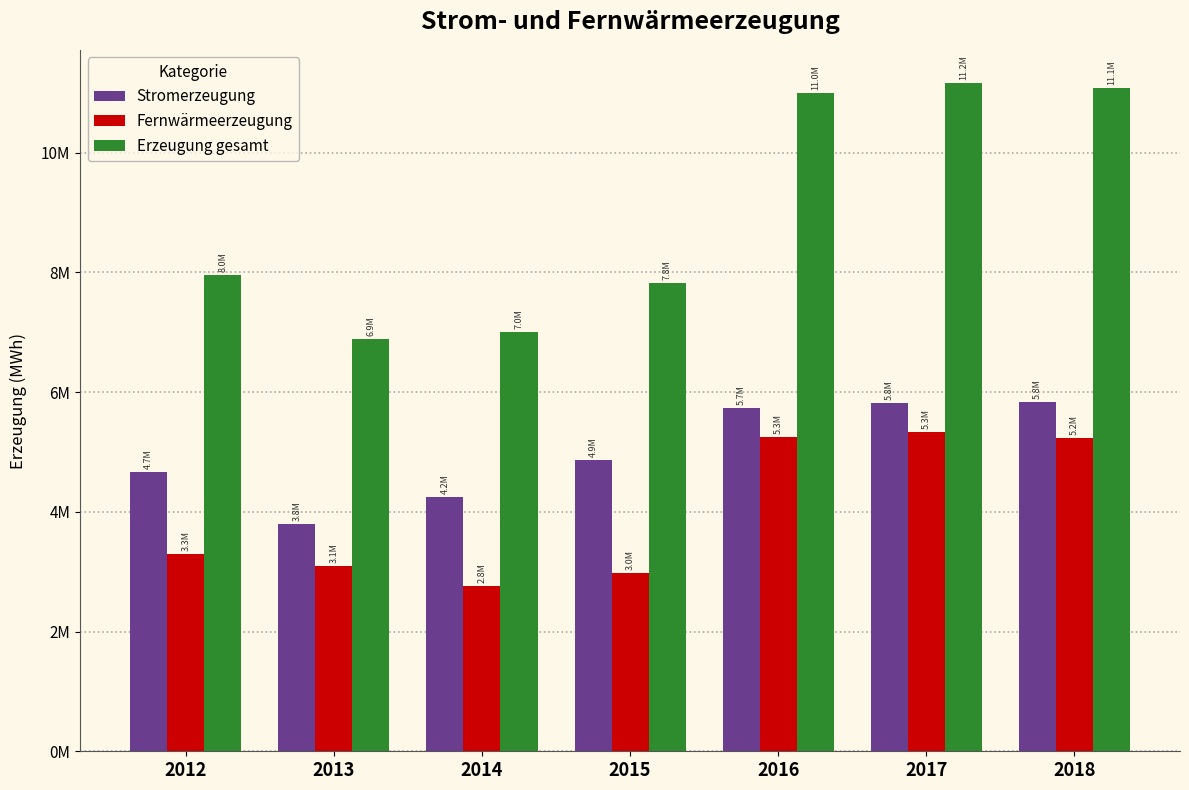

What are all the series names shown in the legend?

Stromerzeugung, Fernwärmeerzeugung, Erzeugung gesamt